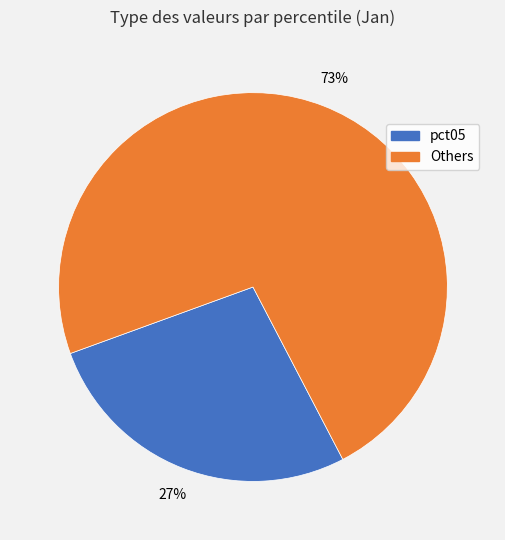

Is there any slice that represents more than half of the pie?

Yes